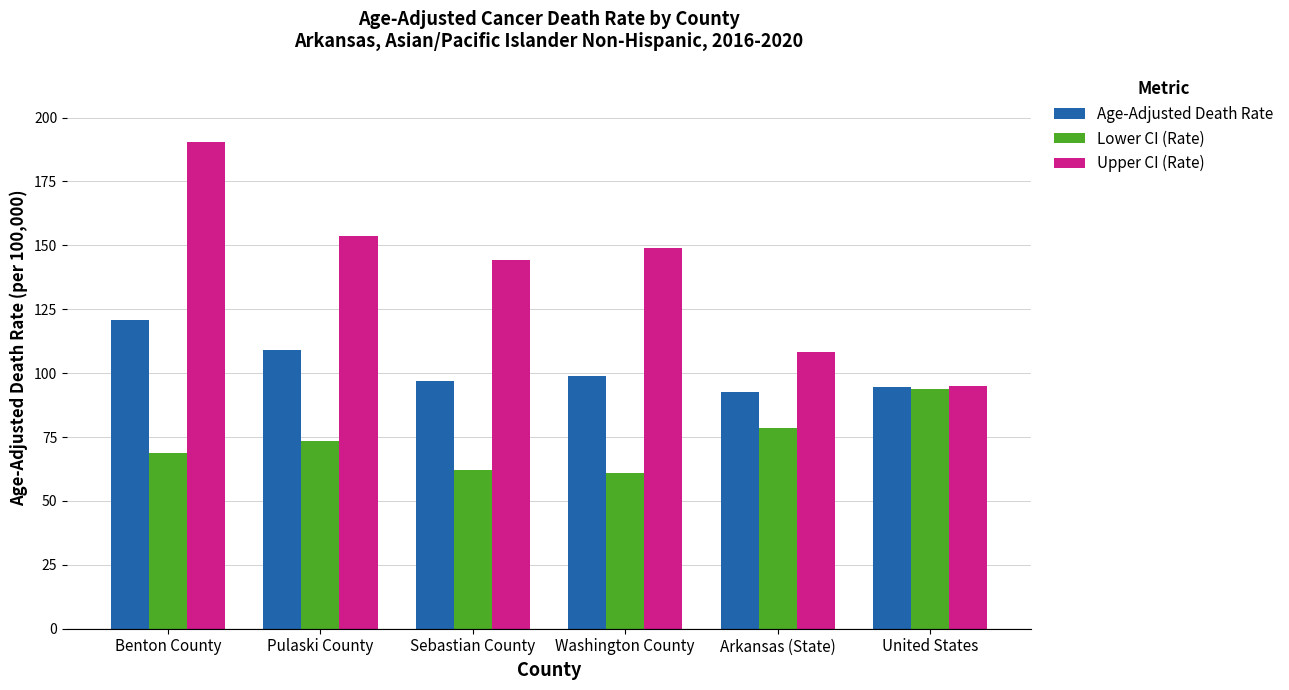

Is it true that Upper CI (Rate) equals 33.2 at Arkansas (State)?

False